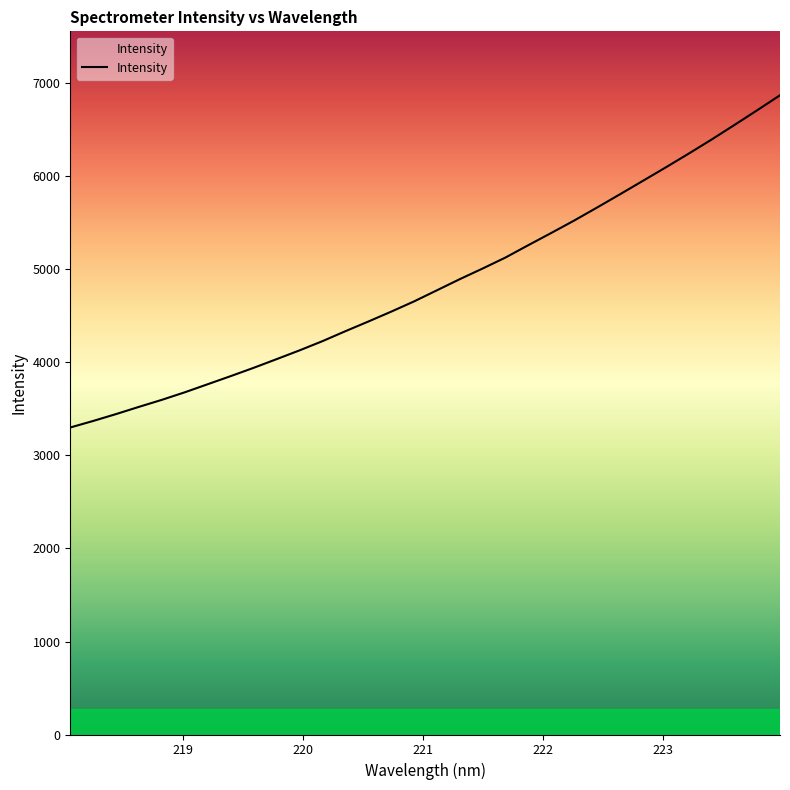

What is the greatest value displayed?

6873.4